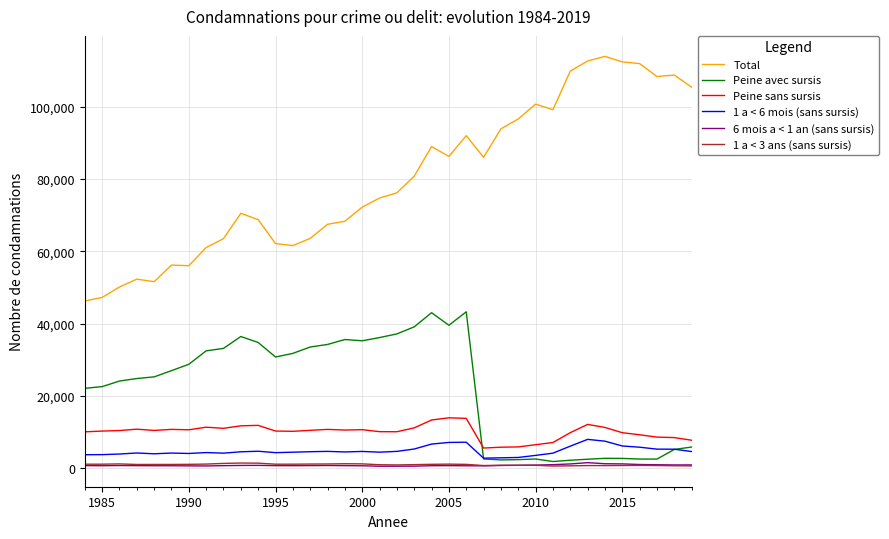

At how many categories does at least one series exceed 13220?

36